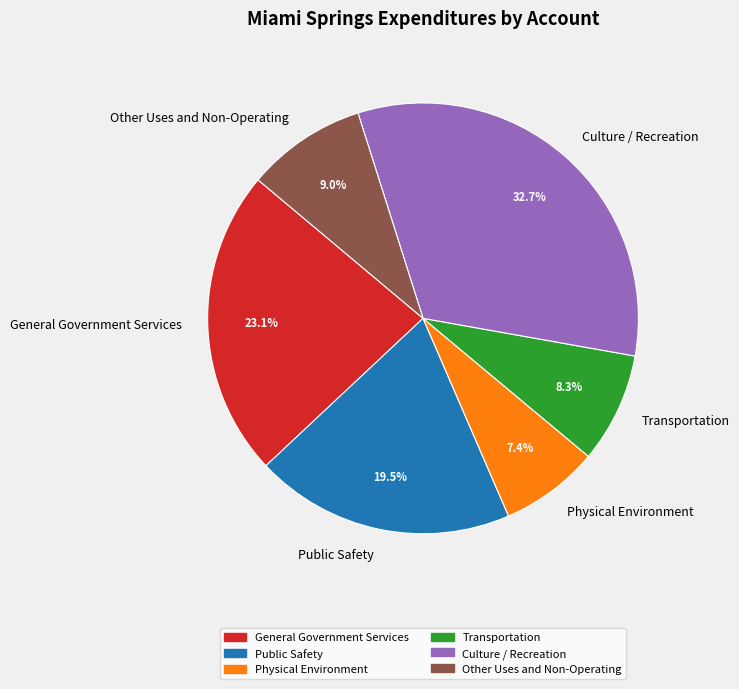

To the nearest percent, what is the difference between the largest and smallest slice percentages?

25%